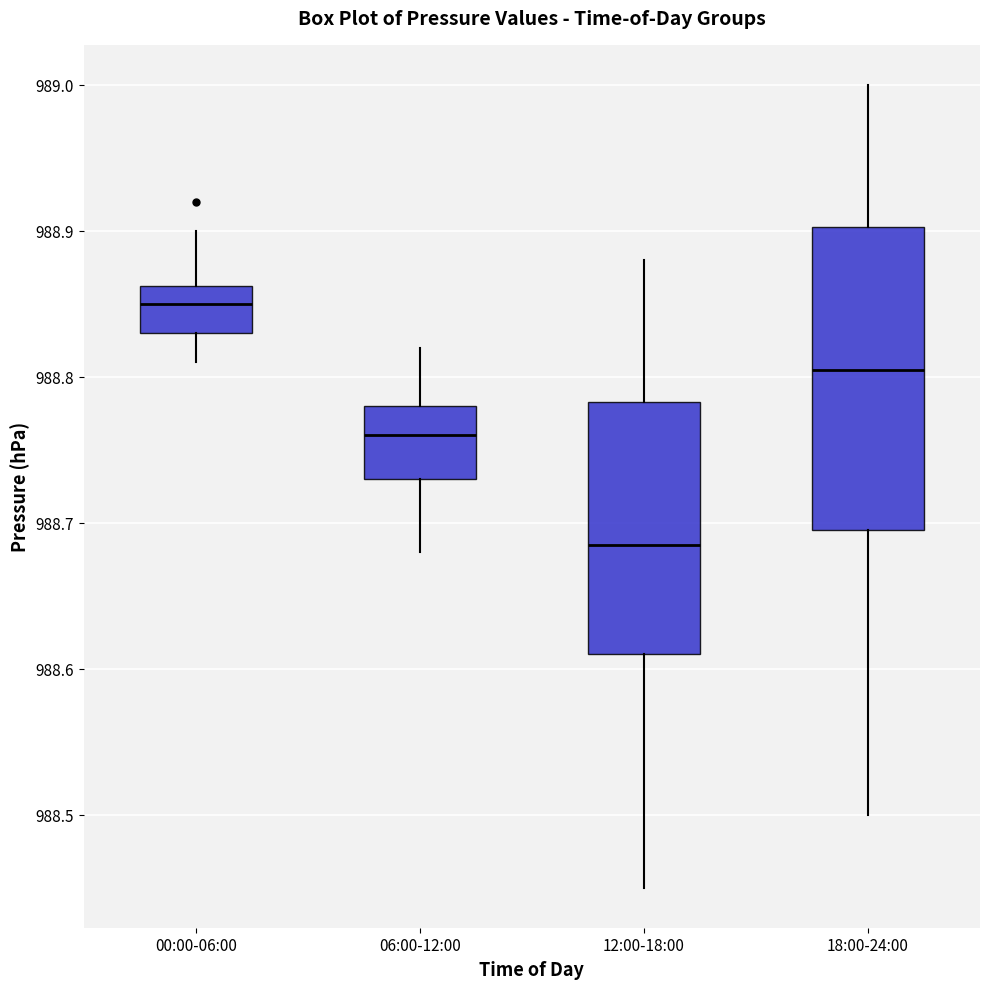

Which box is the tallest, from its lower edge to its upper edge?

18:00-24:00